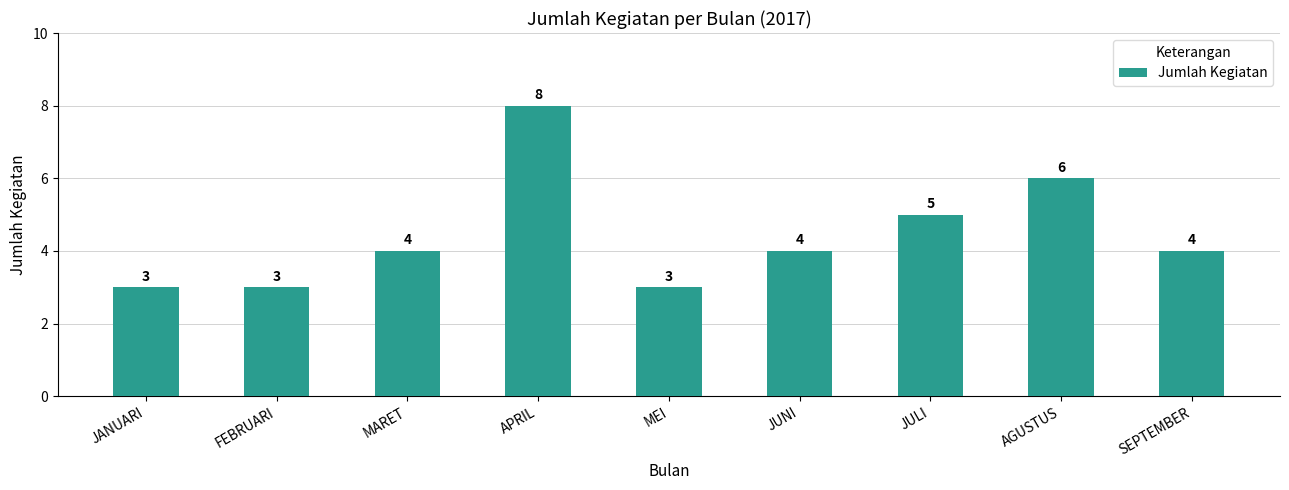

Approximately how many times larger is the value at JUNI compared to AGUSTUS?

0.7